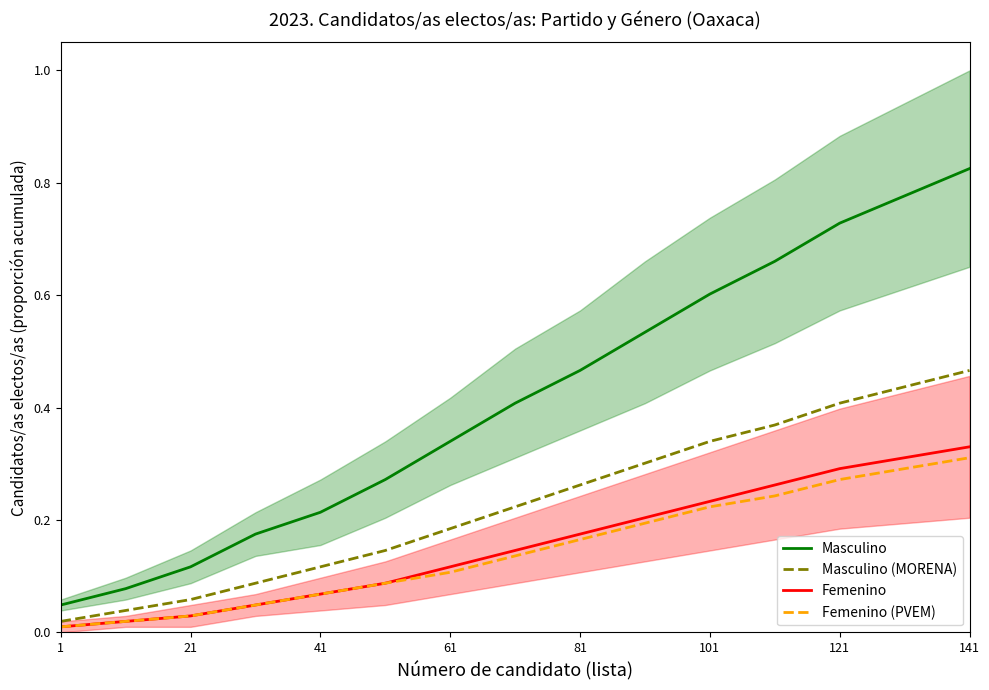

Is the value of Femenino (PVEM) at 81 greater than the value of Masculino at 101?

No